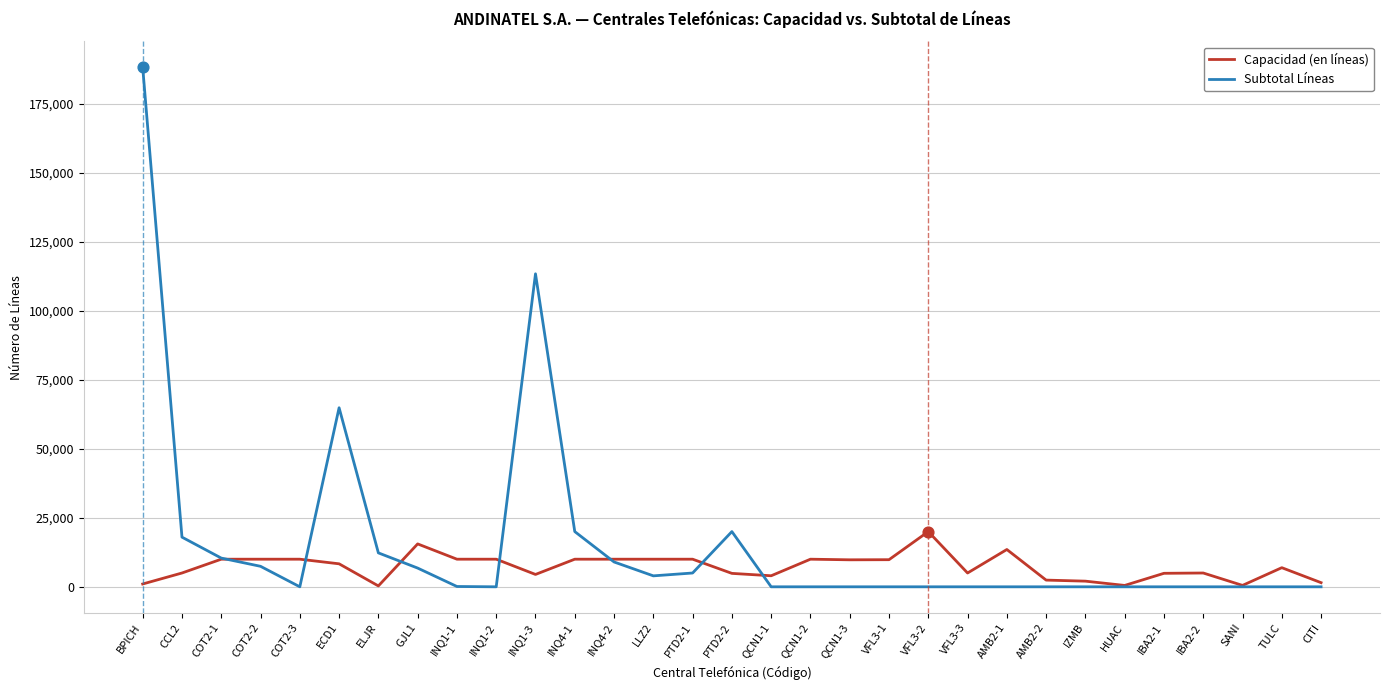

What are all the series names shown in the legend?

Capacidad (en líneas), Subtotal Líneas